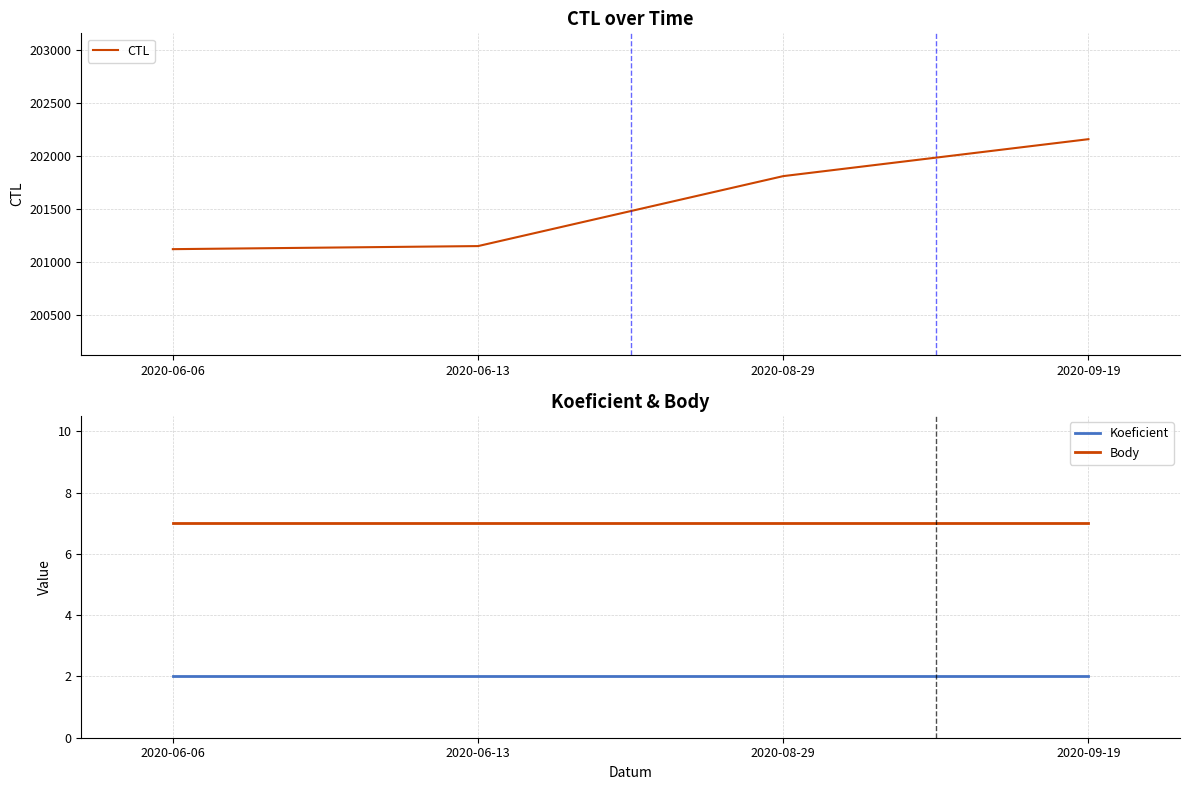

True or false: Koeficient has more than 1 points higher than both neighbors.

False